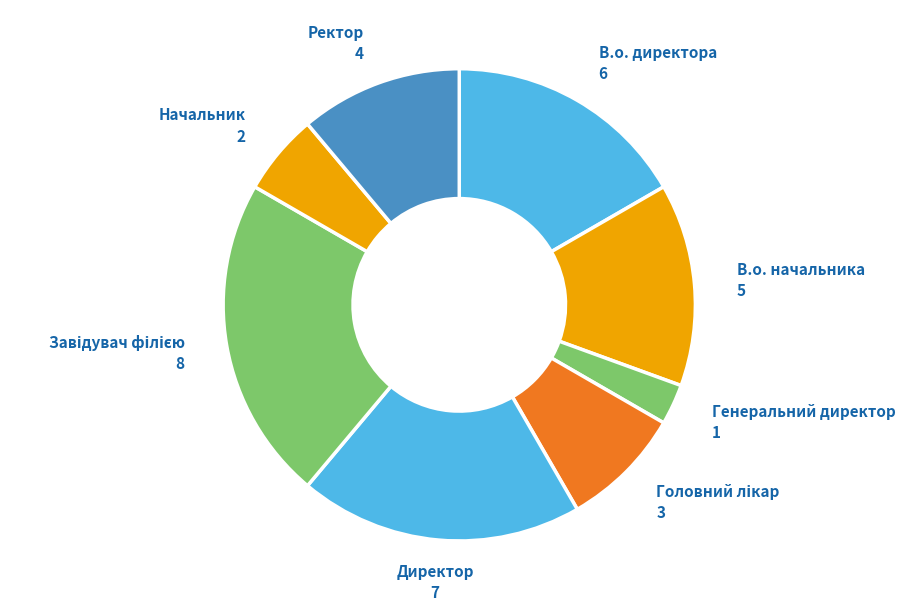

How many segments does this pie chart have?

8